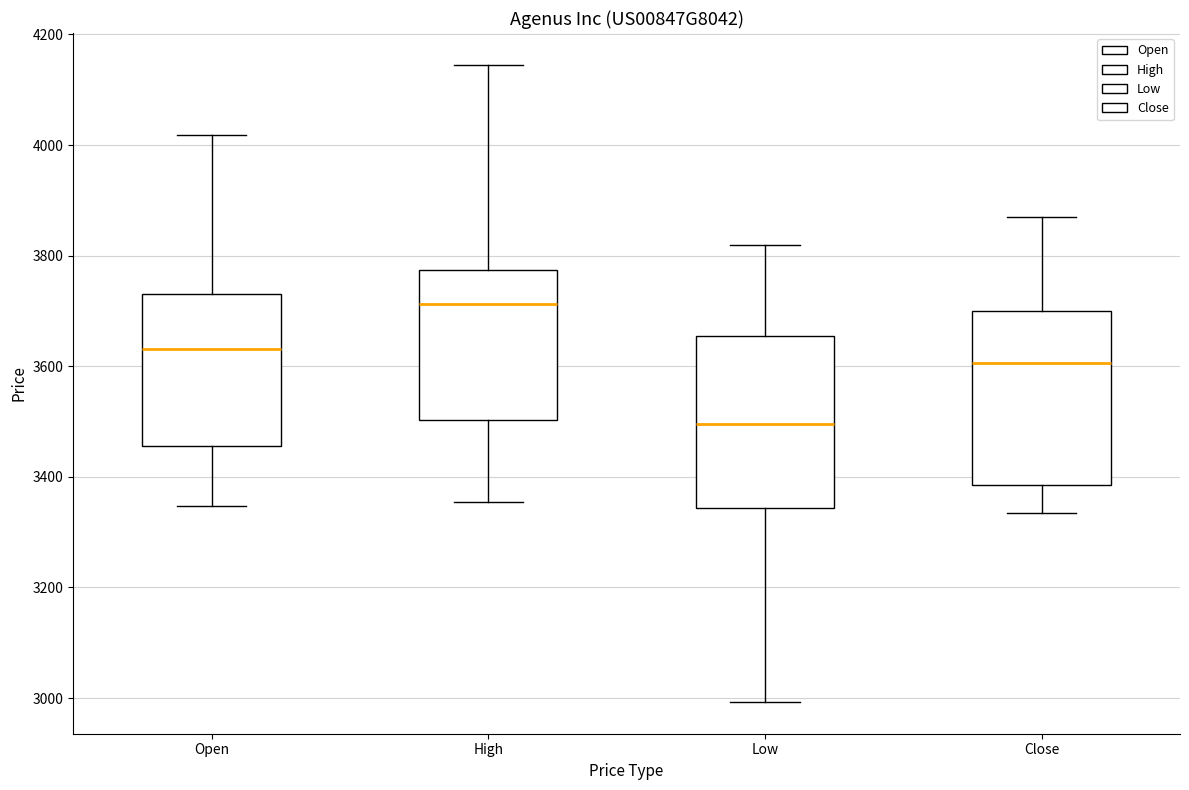

Which box's median line is the lowest?

Low